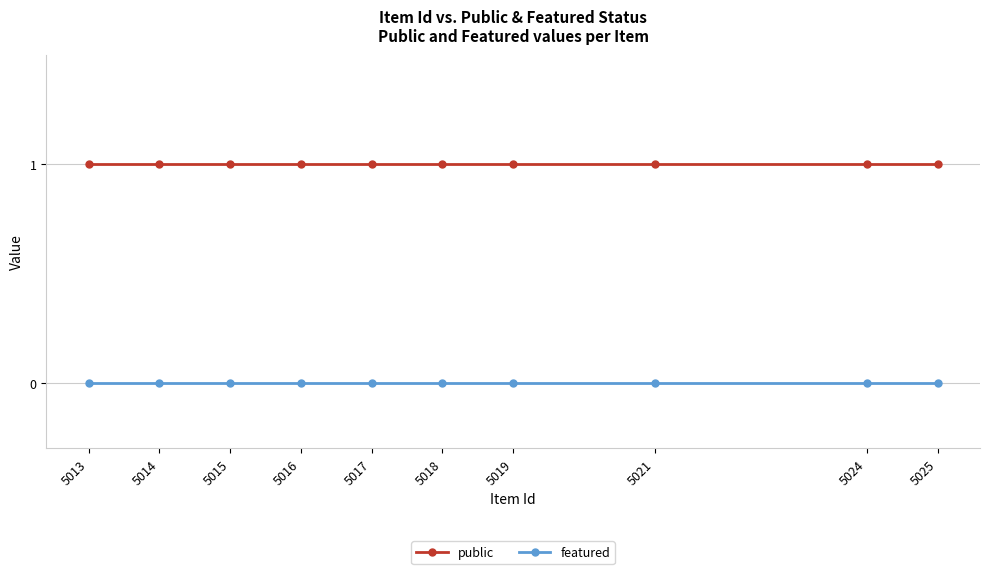

List the series in order of their peak value, lowest first.

featured, public